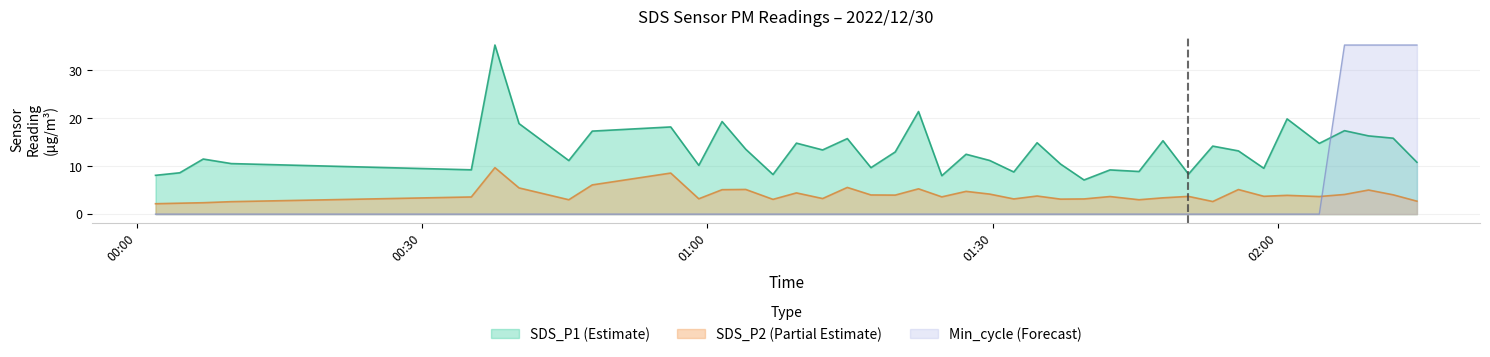

What are all the series names shown in the legend?

SDS_P1 (Estimate), SDS_P2 (Partial Estimate), Min_cycle (Forecast)